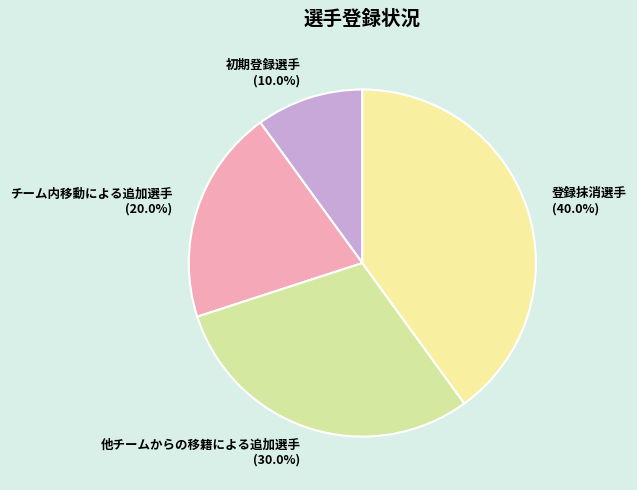

Which has a higher value, 他チームからの移籍による追加選手 (30.0%) or 初期登録選手 (10.0%)?

他チームからの移籍による追加選手 (30.0%)